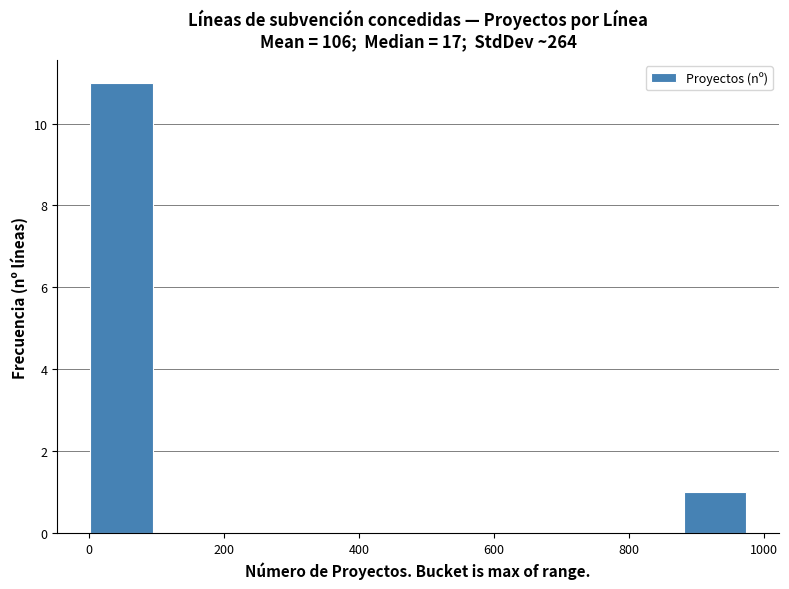

Reading left to right, transcribe this chart: for each bar, give the range it covers on the x-axis and its height. Neither the bar edges nor the heights are printed on the chart, so give them approximately, as read against the axes.

0 to 100: 11
100 to 200: 0
200 to 300: 0
300 to 400: 0
400 to 500: 0
500 to 580: 0
580 to 680: 0
680 to 780: 0
780 to 880: 0
880 to 980: 1